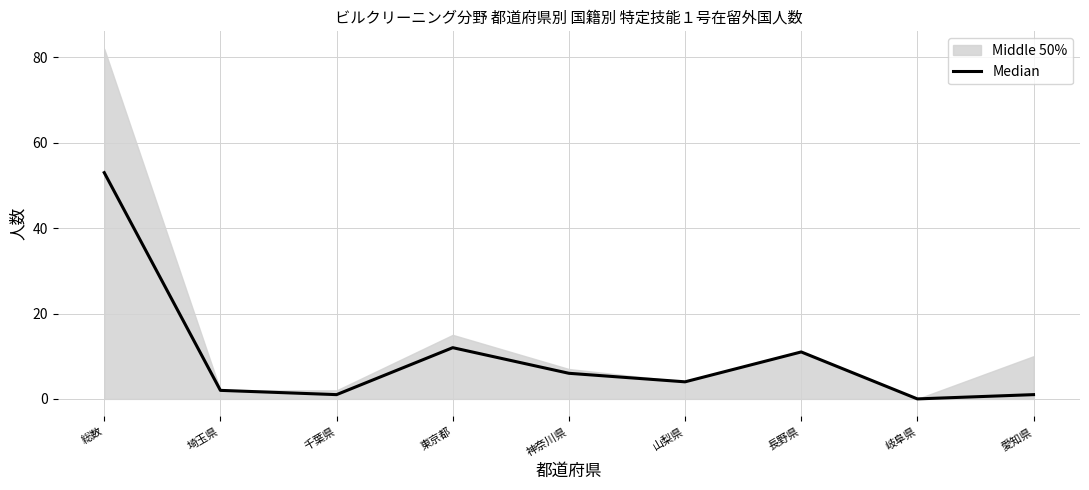

How many positive values are there?

8